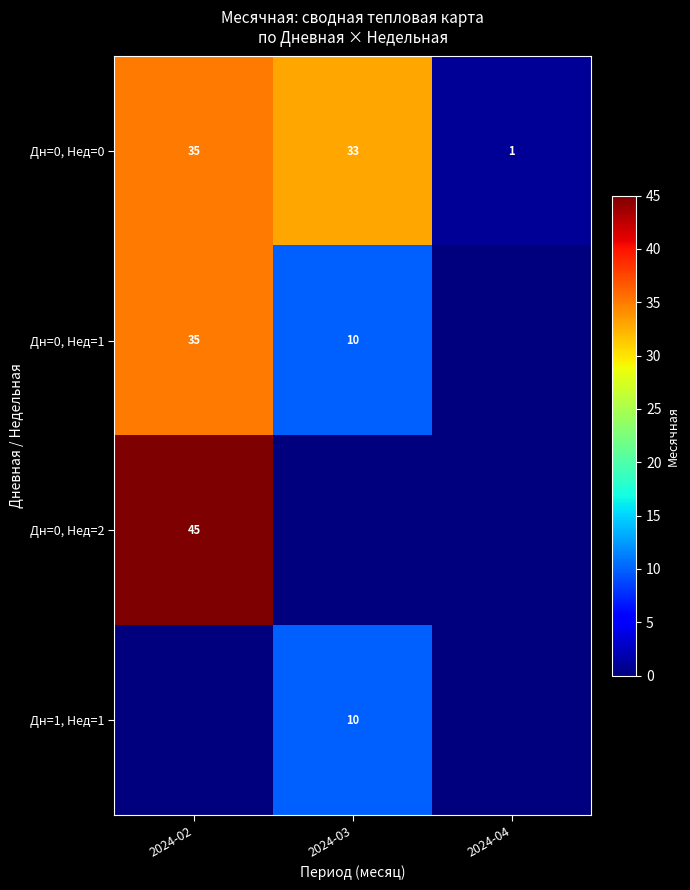

List the labels in order of Дн=0, Нед=0 value, largest first.

2024-02, 2024-03, 2024-04